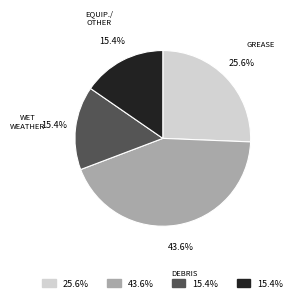

Is there a majority slice in this chart?

No